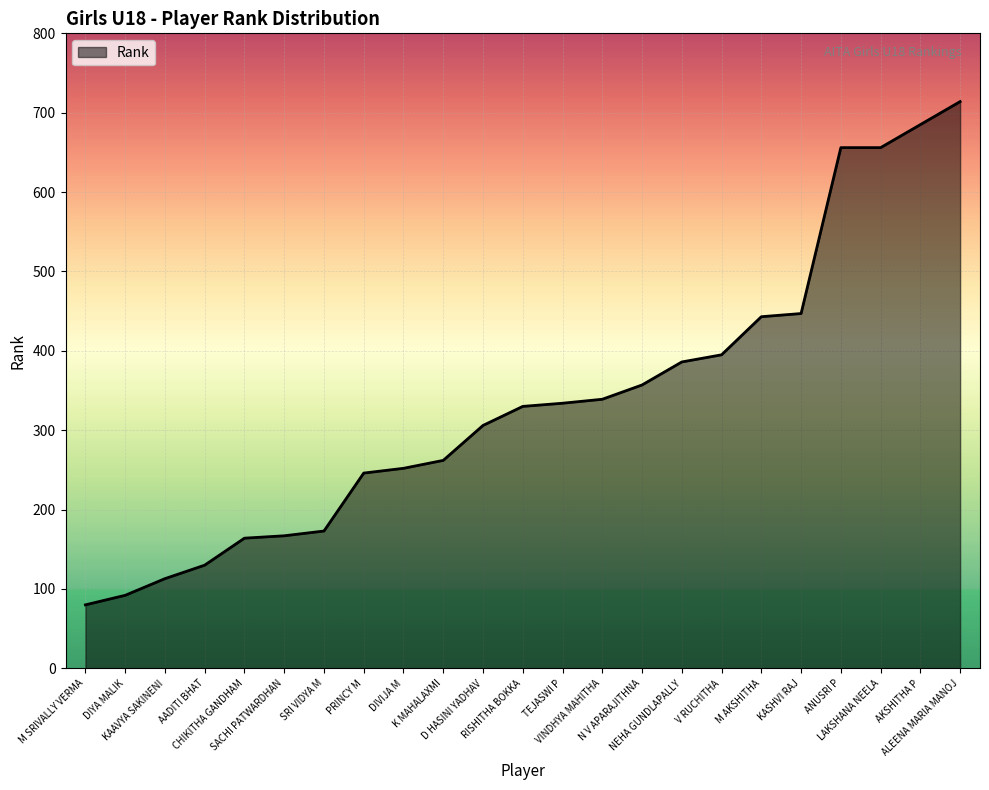

What is the smallest value displayed?

80